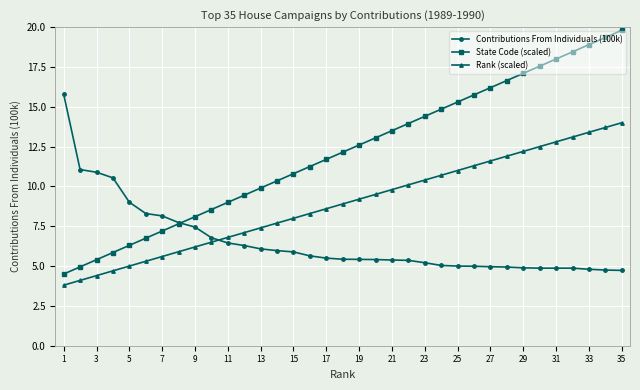

What is the value of the Contributions From Individuals (100k) point at the 27th from the left?

5.0